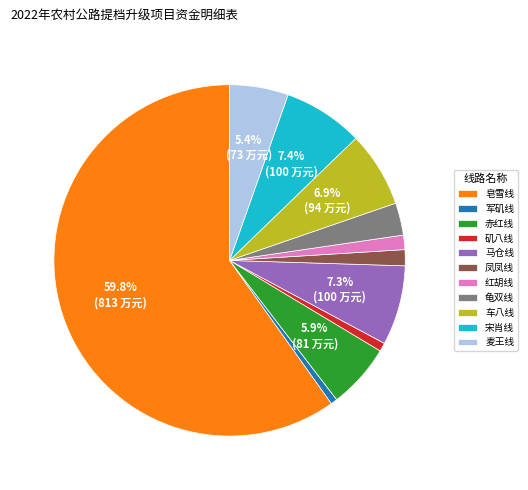

Combined, do 麦王线 and 宋肖线 account for over 50%?

No